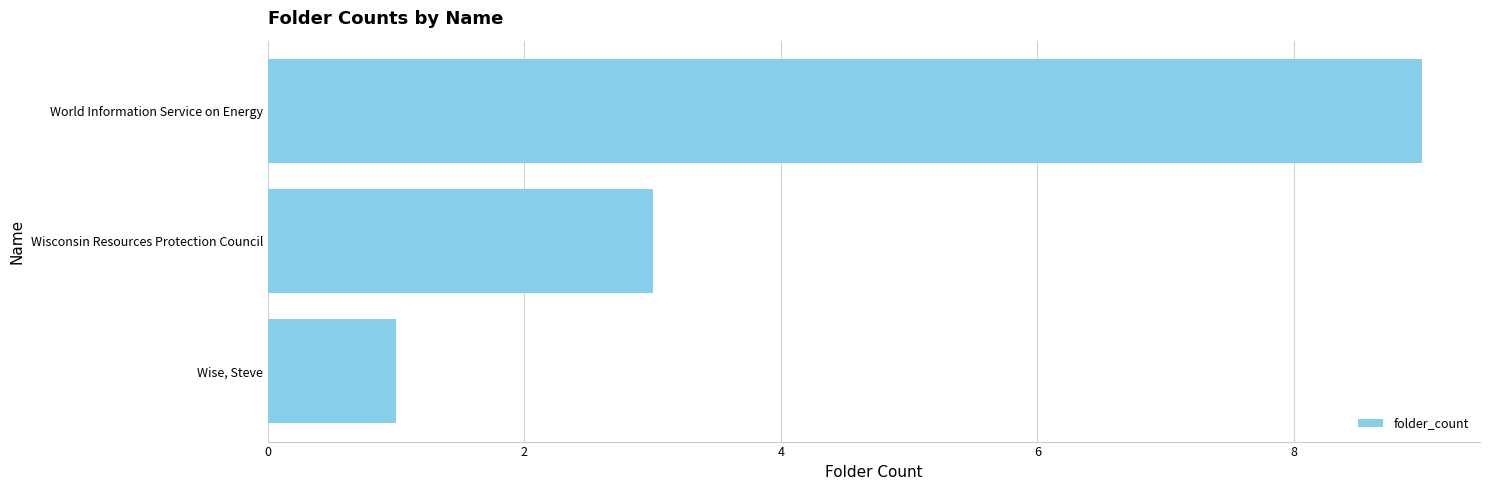

What is the maximum value shown in the chart?

9